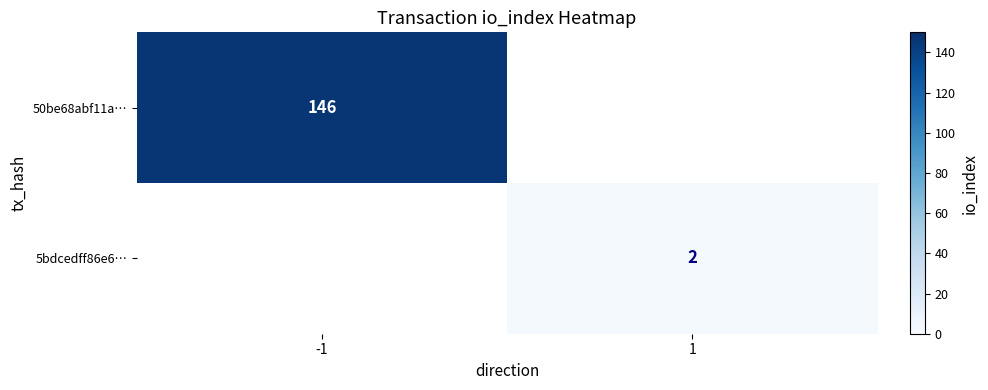

What is the greatest value displayed?

146.0